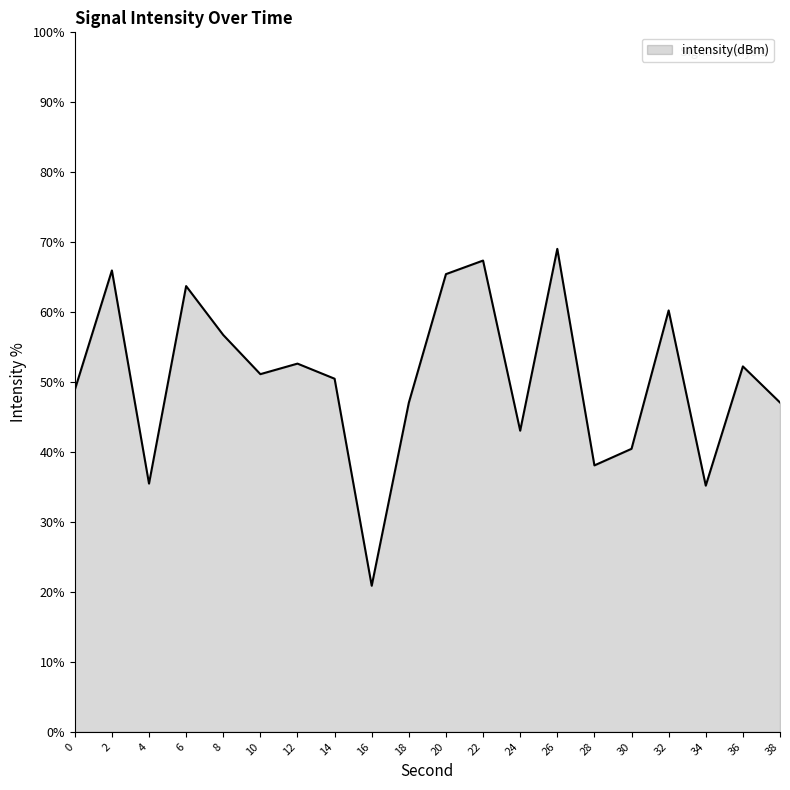

What is the change in value from 2 to 34?

-30.8